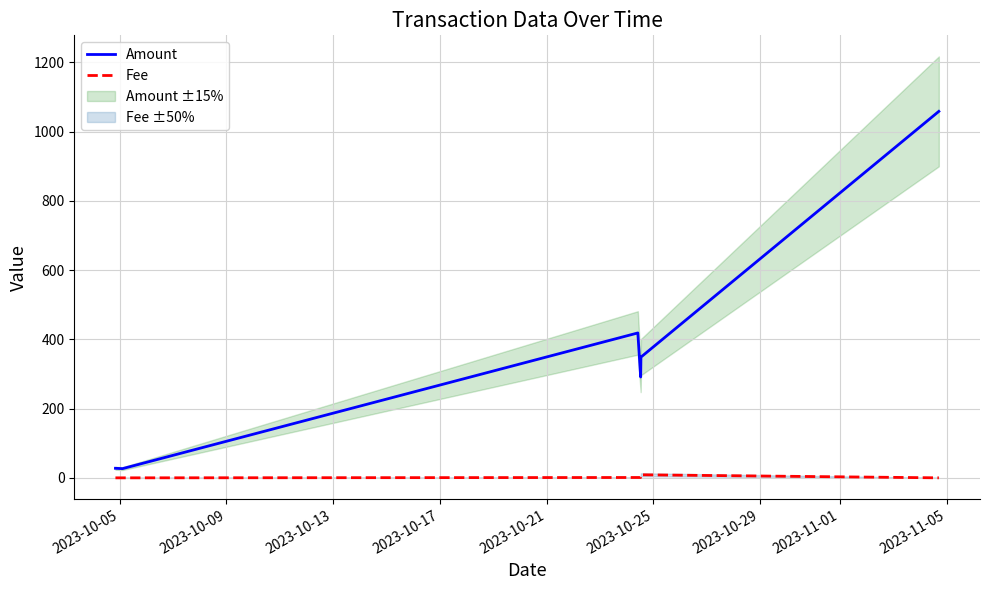

How many data points in Fee are above 1?

2